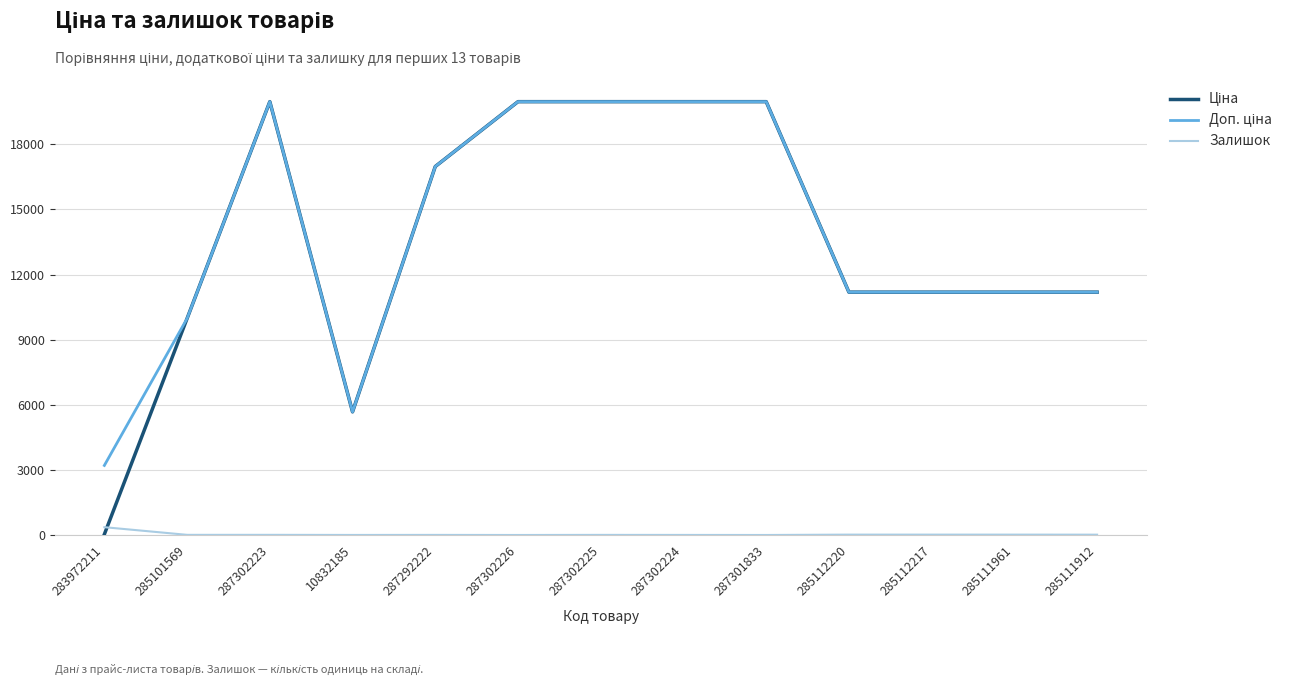

What is the greatest value displayed?

19964.2